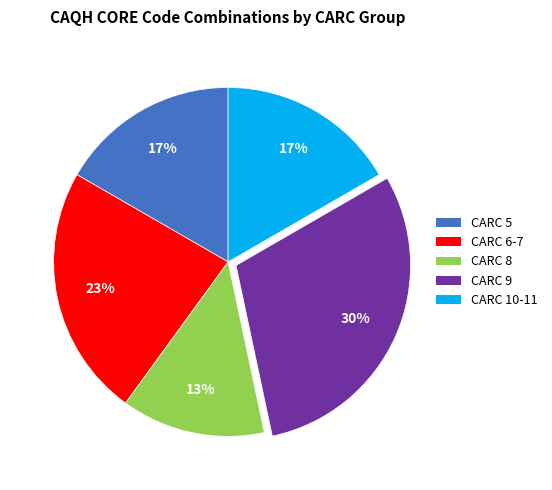

The CARC 10-11 slice represents 17% of the pie. True or false?

True